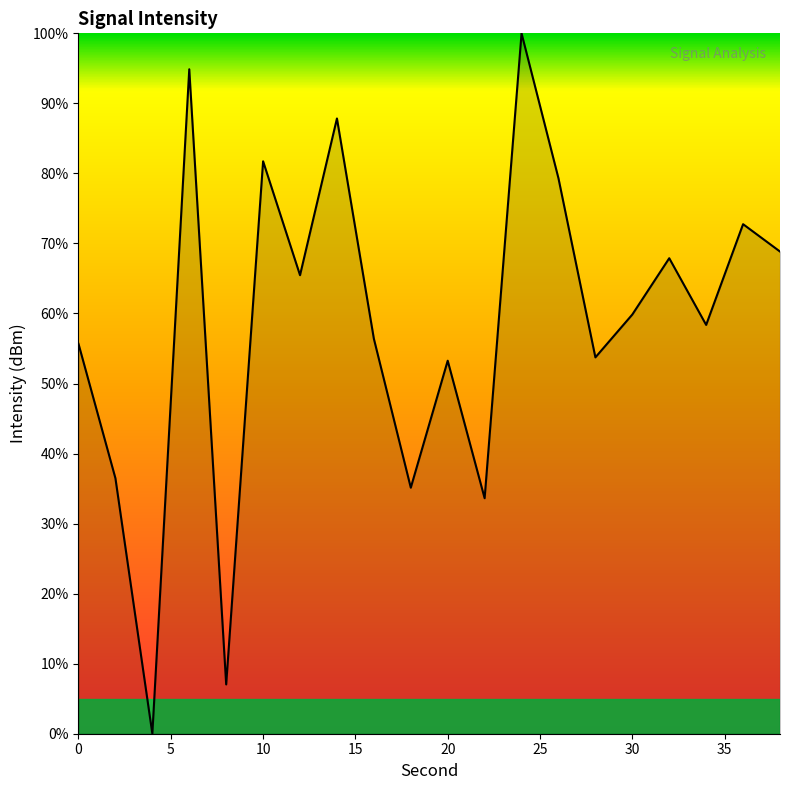

What is the greatest value displayed?

100.0